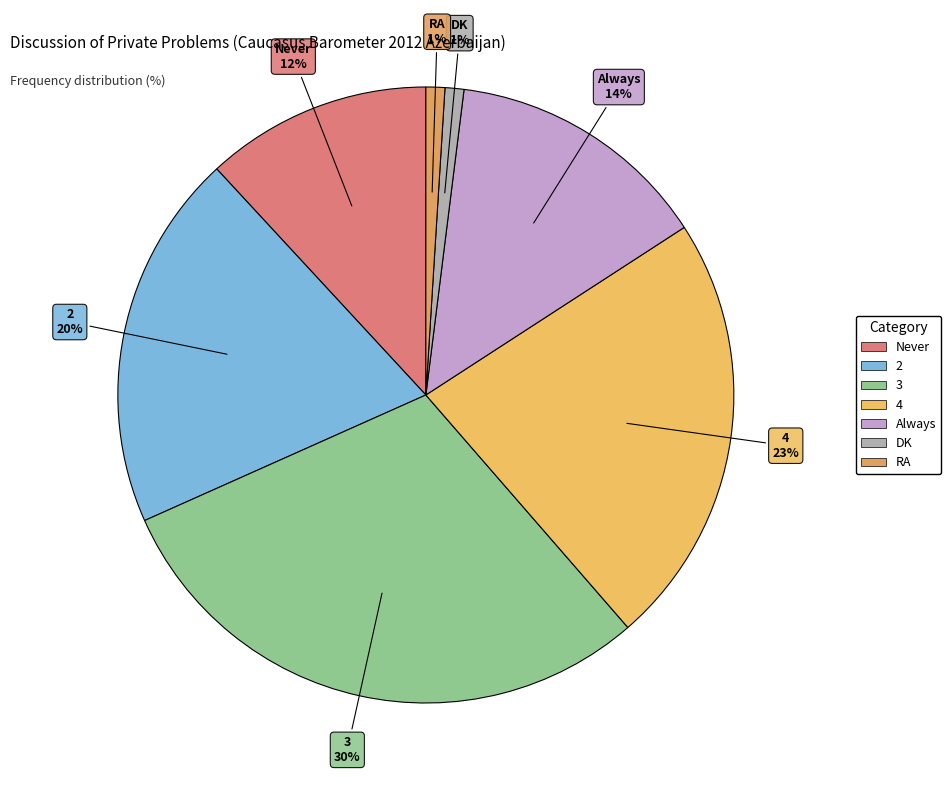

Which category has the biggest portion of the pie?

3